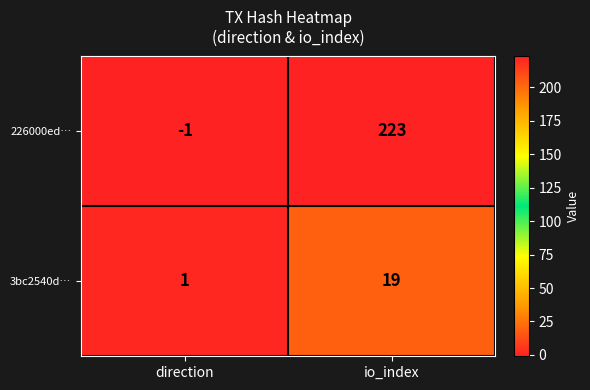

What is the sum of all 3bc2540d… values?

20